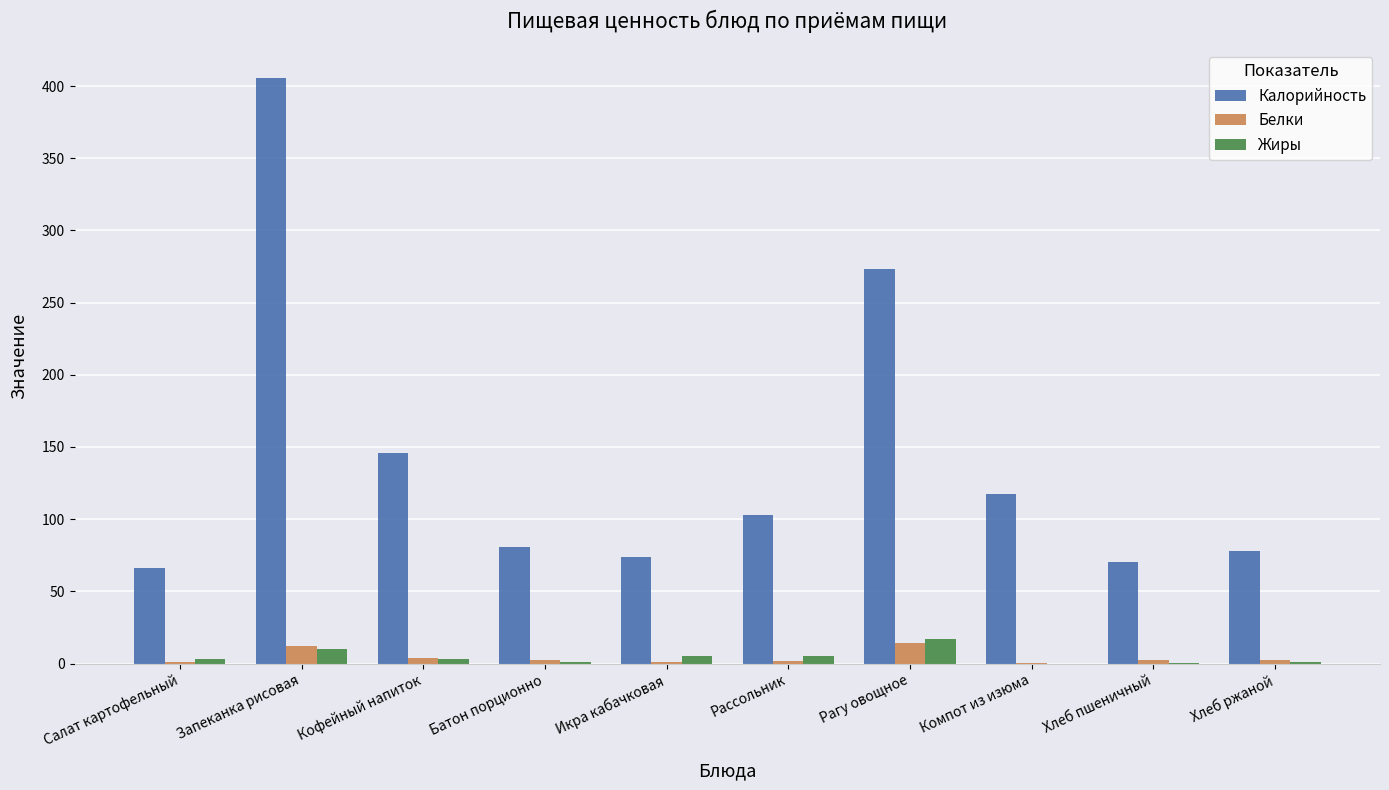

Which series has the largest total across all categories?

Калорийность